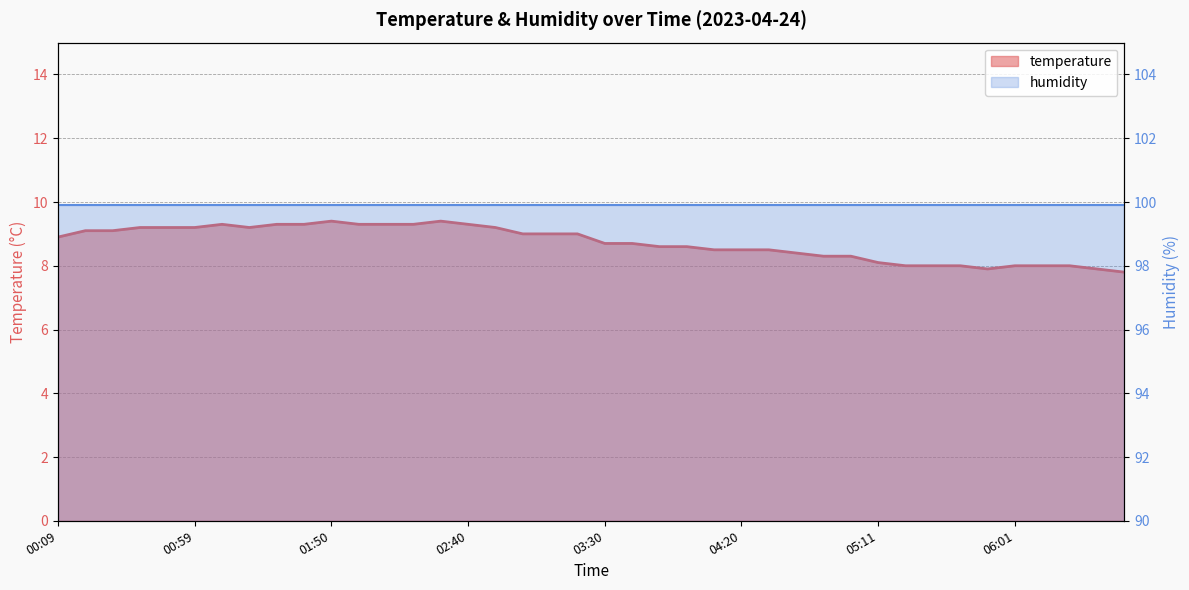

List the labels in order of value, smallest first.

06:41, 05:51, 06:31, 05:21, 05:31, 05:41, 06:01, 06:11, 06:21, 05:11, 04:51, 05:01, 04:40, 04:10, 04:20, 04:30, 03:50, 04:00, 03:30, 03:40, 00:09, 03:00, 03:10, 03:20, 00:19, 00:29, 00:39, 00:49, 00:59, 01:19, 02:50, 01:09, 01:29, 01:39, 02:00, 02:10, 02:20, 02:40, 01:50, 02:30